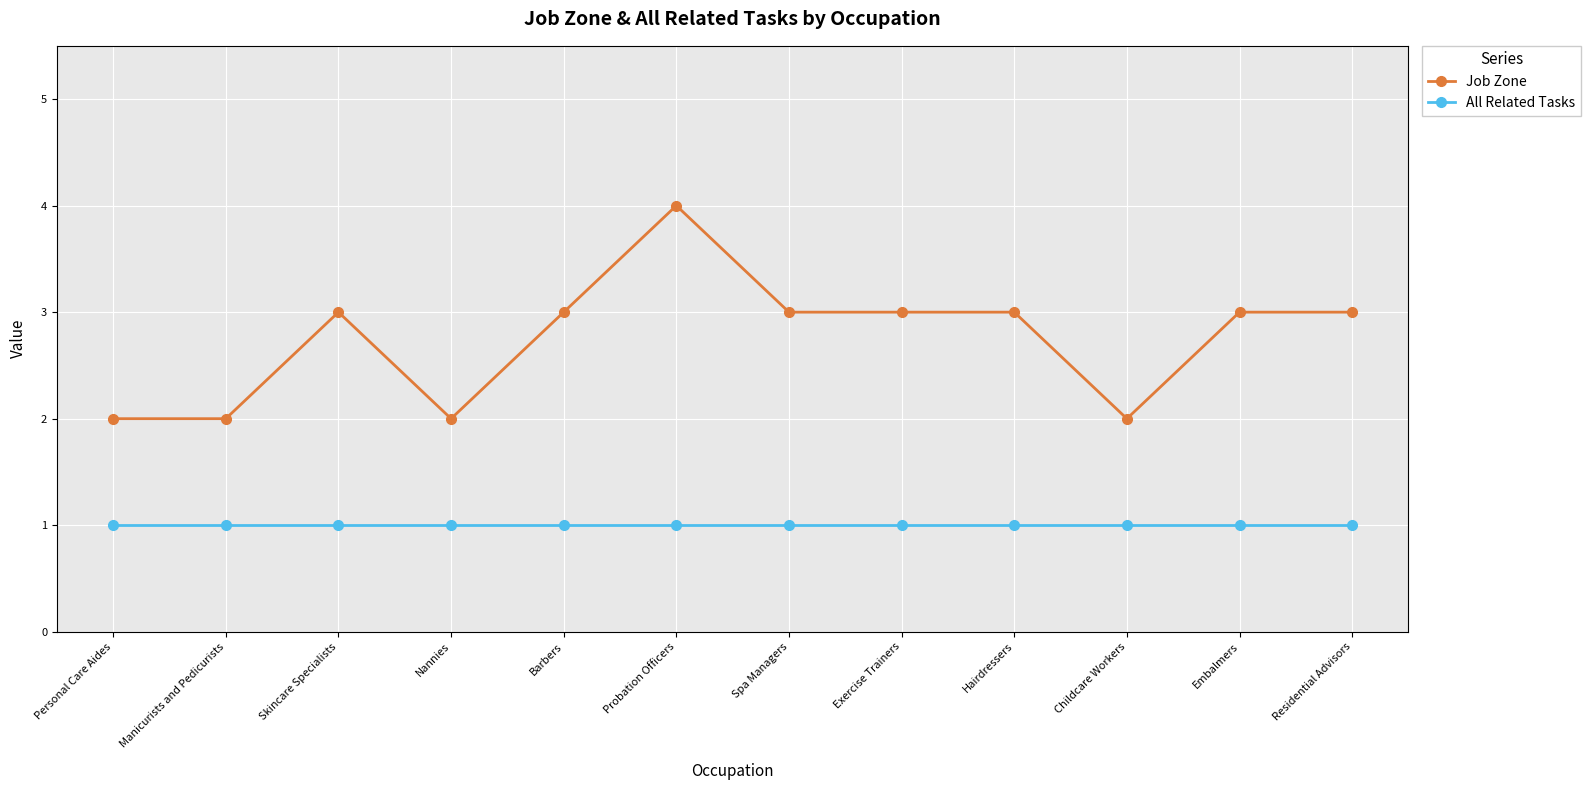

What is the highest value of the Job Zone series?

4